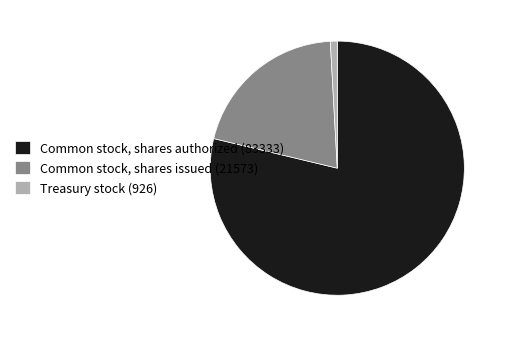

Which has a higher value, Treasury stock (926) or Common stock, shares issued (21573)?

Common stock, shares issued (21573)